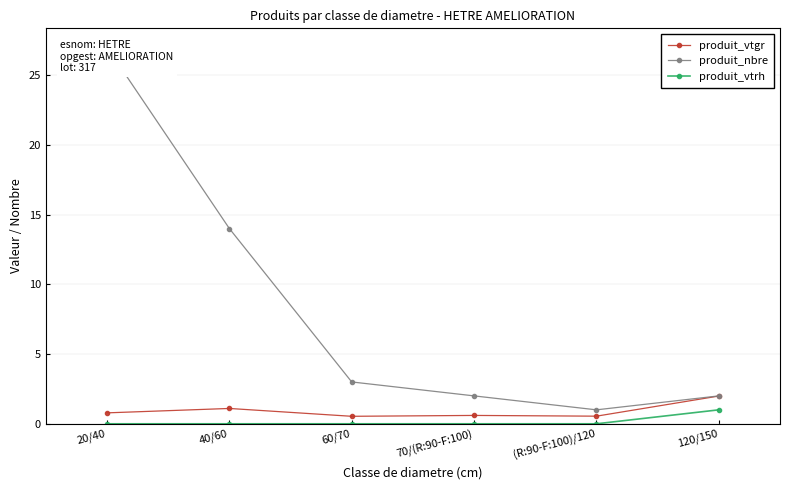

What are all the series names shown in the legend?

produit_vtgr, produit_nbre, produit_vtrh